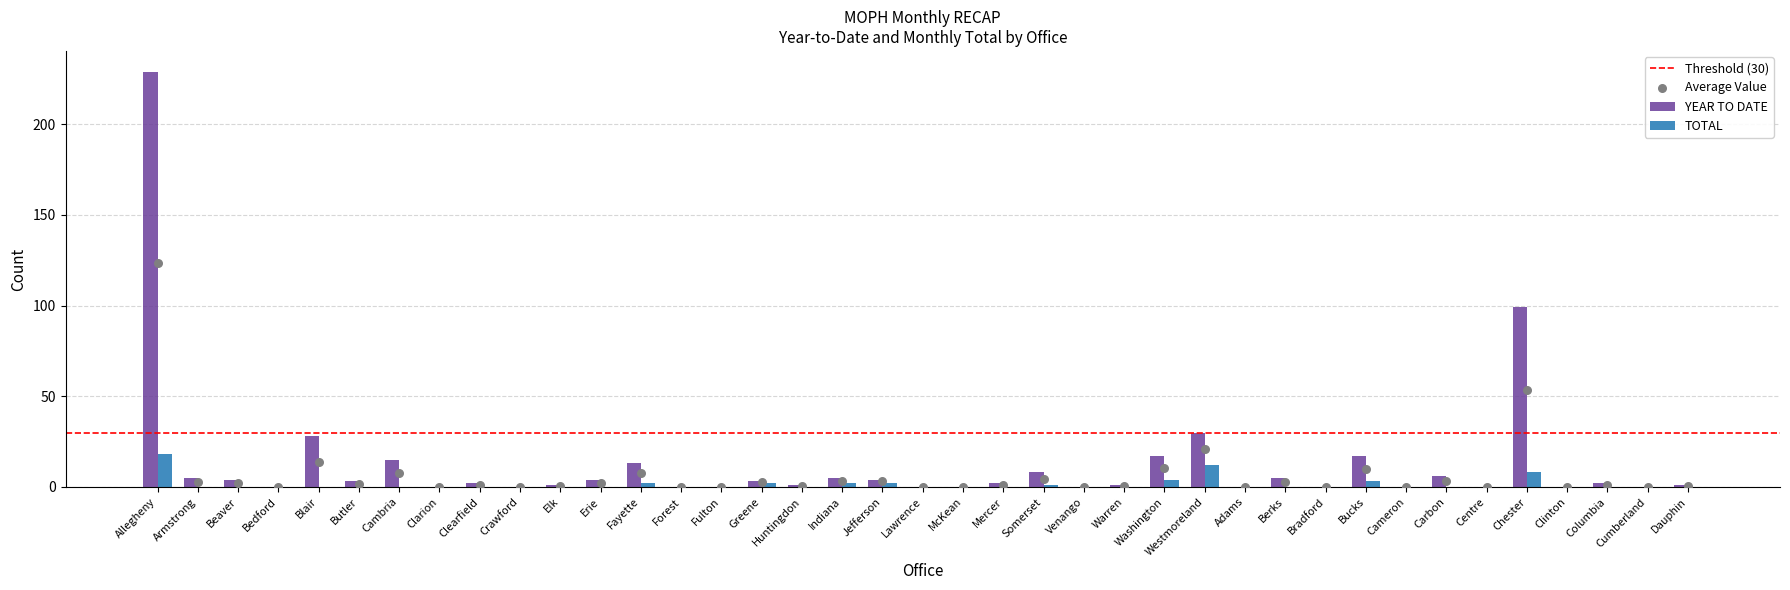

Which series has the largest Y range (max minus min)?

YEAR TO DATE